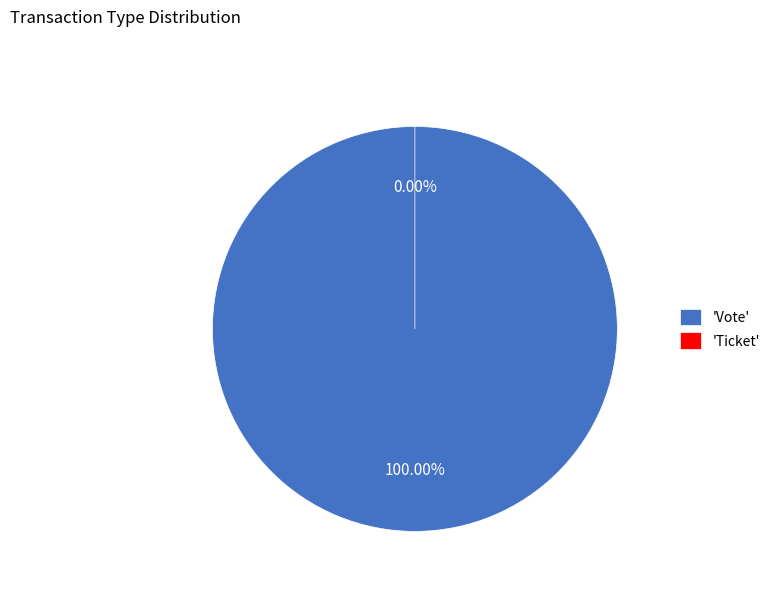

What is the majority slice?

Vote